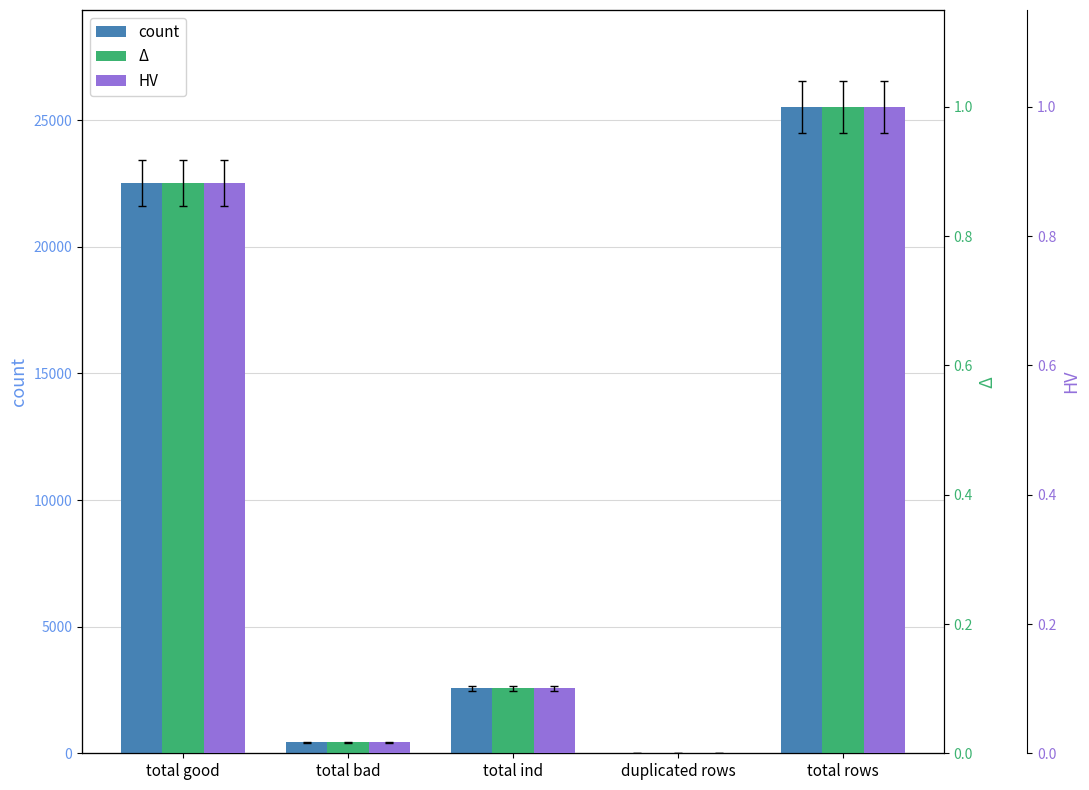

How many values in the count series exceed 2573?

2